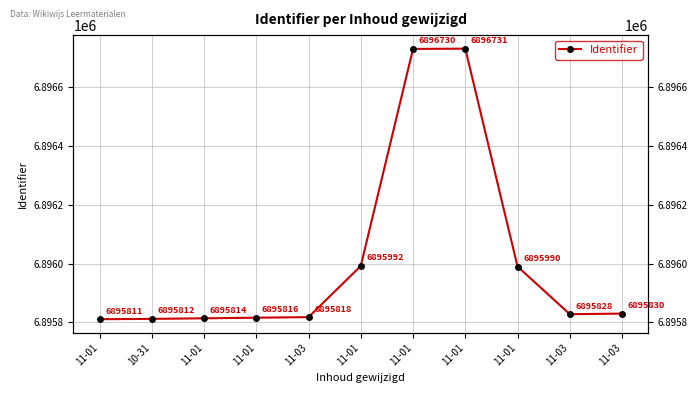

Is it true that the value at 11-01 is 10072351?

False